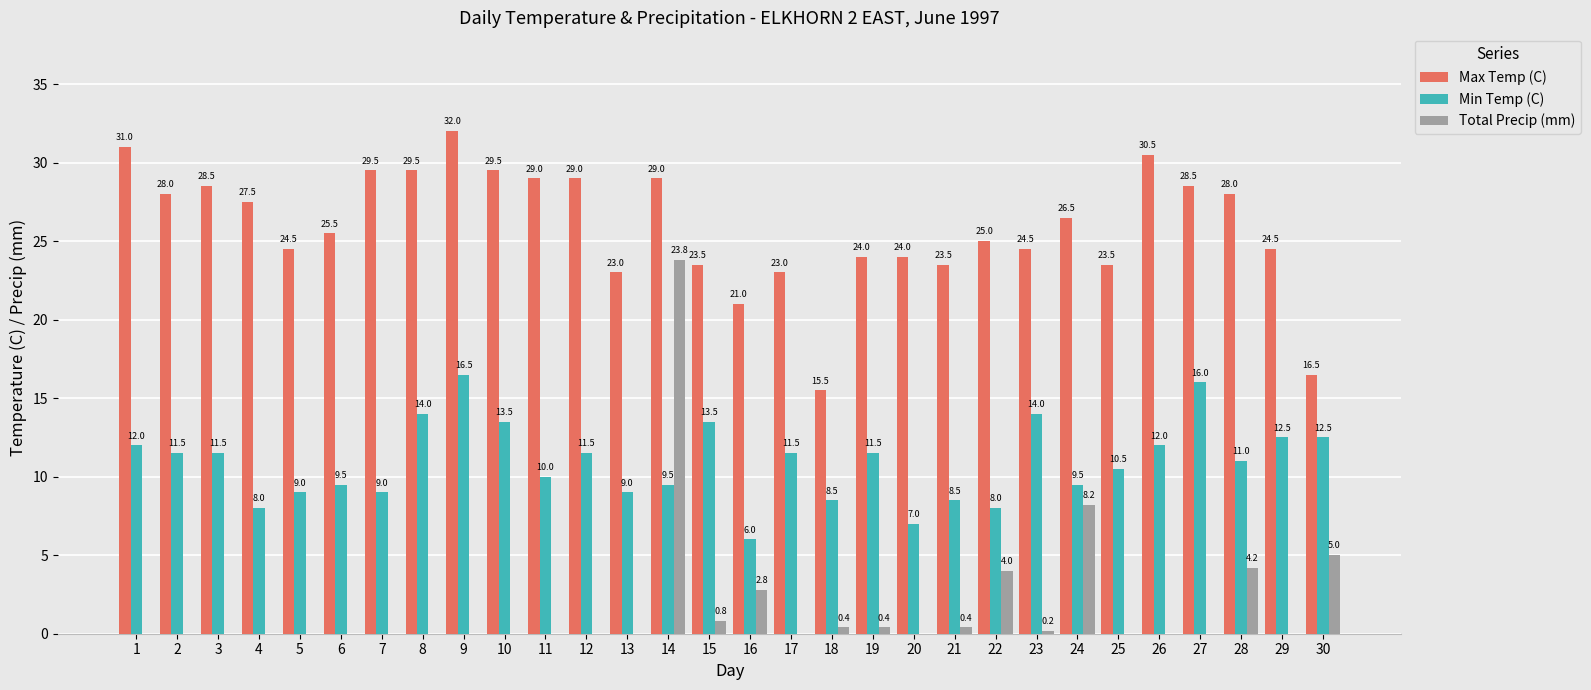

At which label does Total Precip (mm) reach its peak?

14